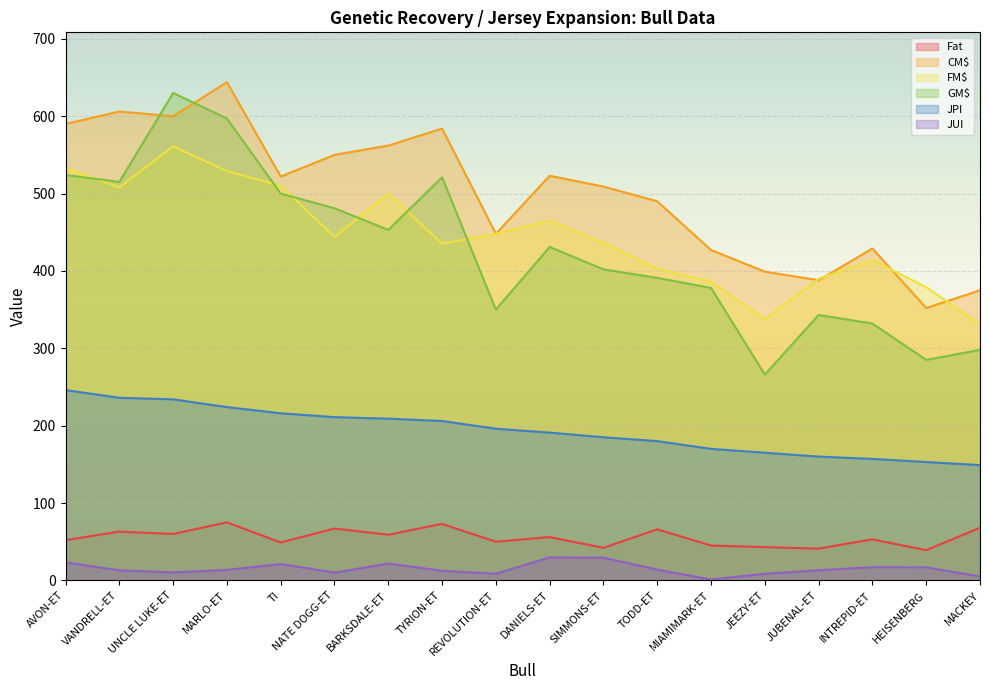

At which category is the sum across all series the highest?

UNCLE LUKE-ET